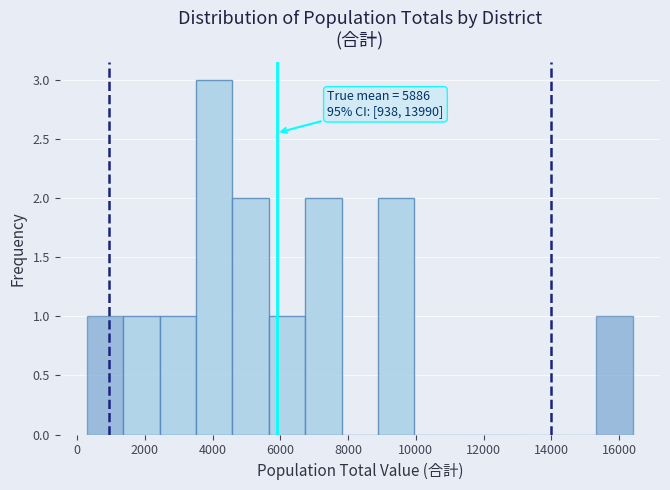

Which range on the x-axis has the tallest bar?

3600 to 4600